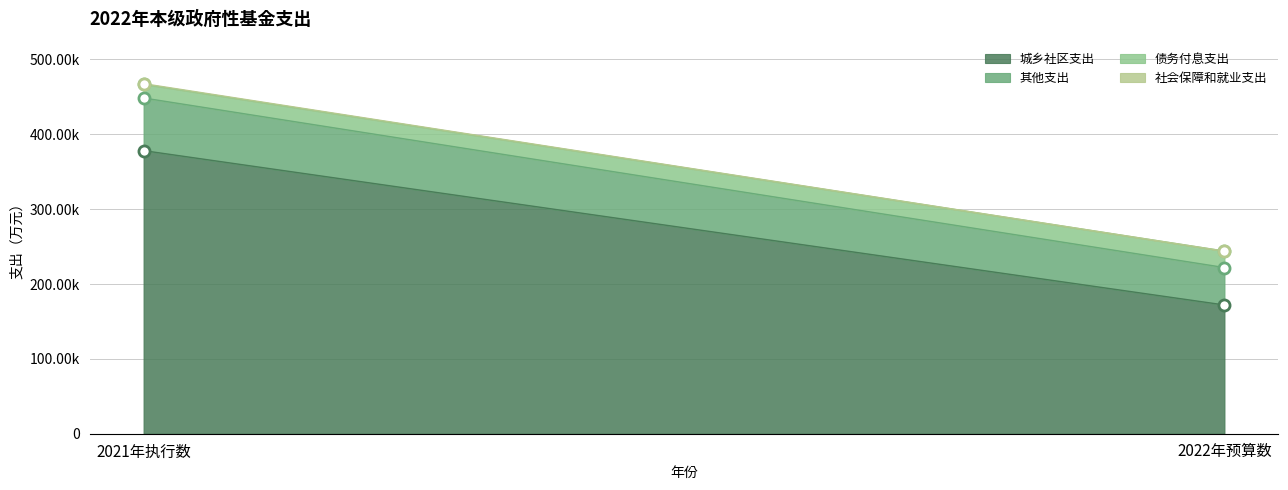

Reading left to right, list all the values displayed in this chart.

城乡社区支出: 2021年执行数=378183	2022年预算数=171980
其他支出: 2021年执行数=70323	2022年预算数=50000
债务付息支出: 2021年执行数=18324	2022年预算数=22000
社会保障和就业支出: 2021年执行数=796	2022年预算数=0